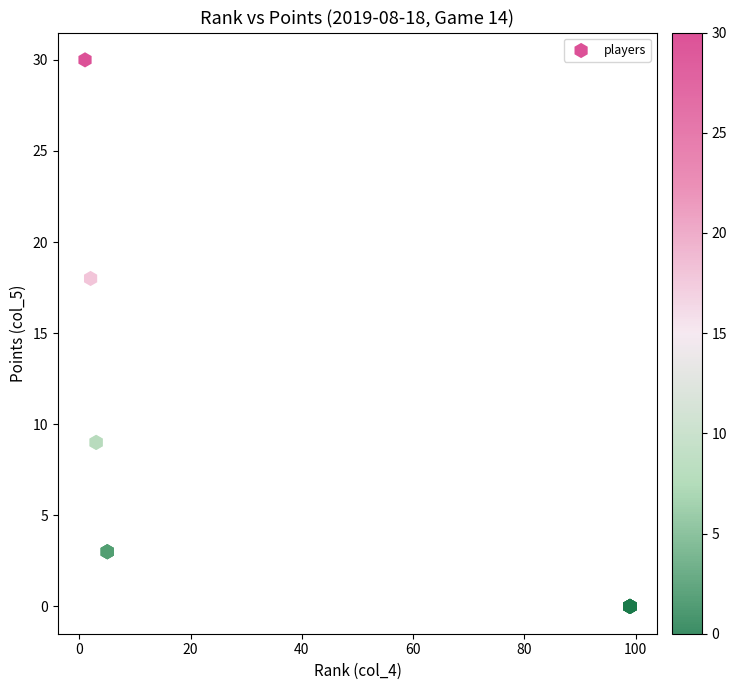

What Y value in the scatter plot is closest to 15?

18